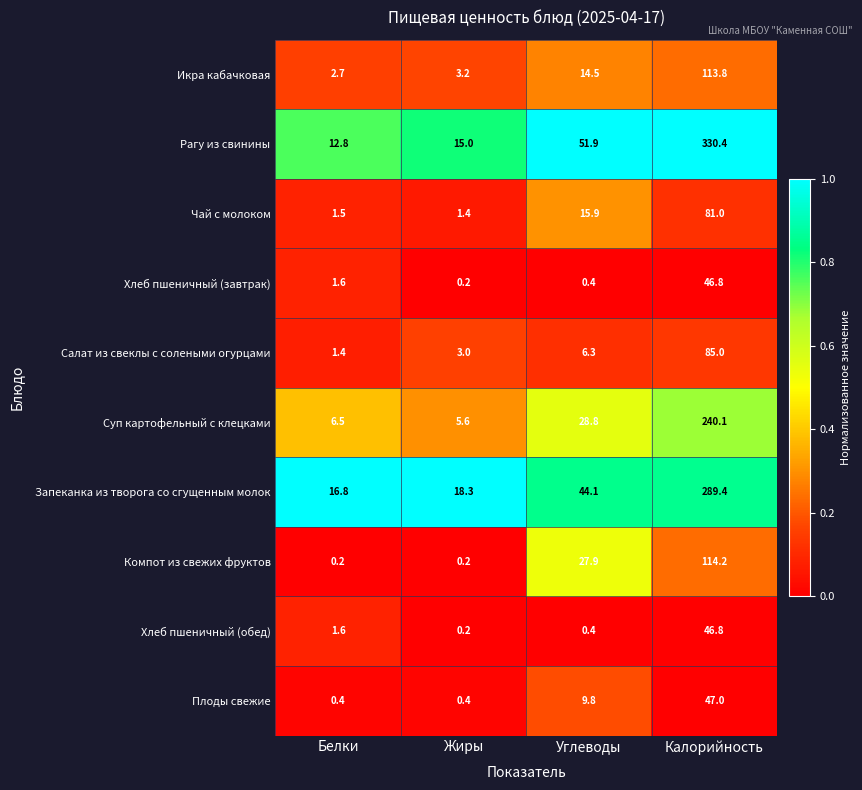

Where does the Запеканка из творога со сгущенным молок series first go above 44?

Углеводы